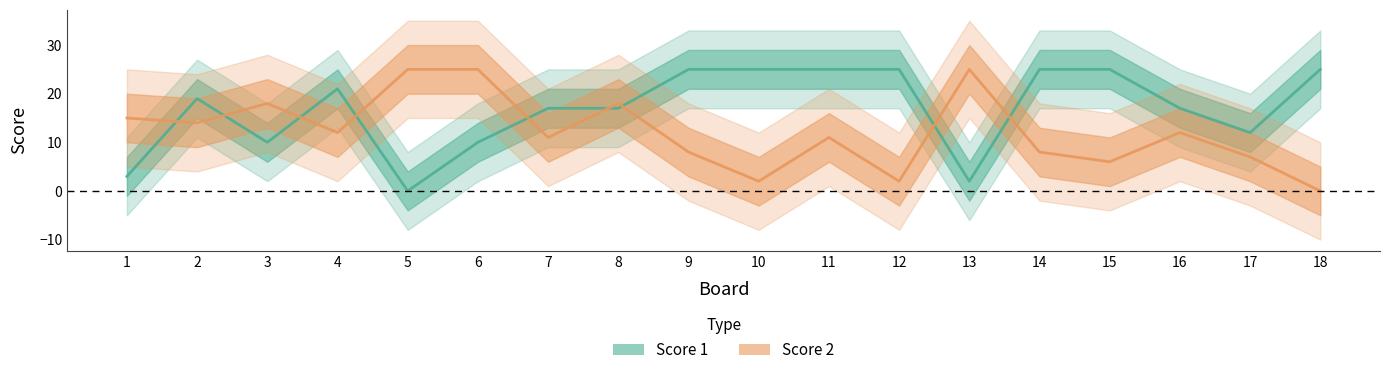

Between 11 and 5, which is larger?

11